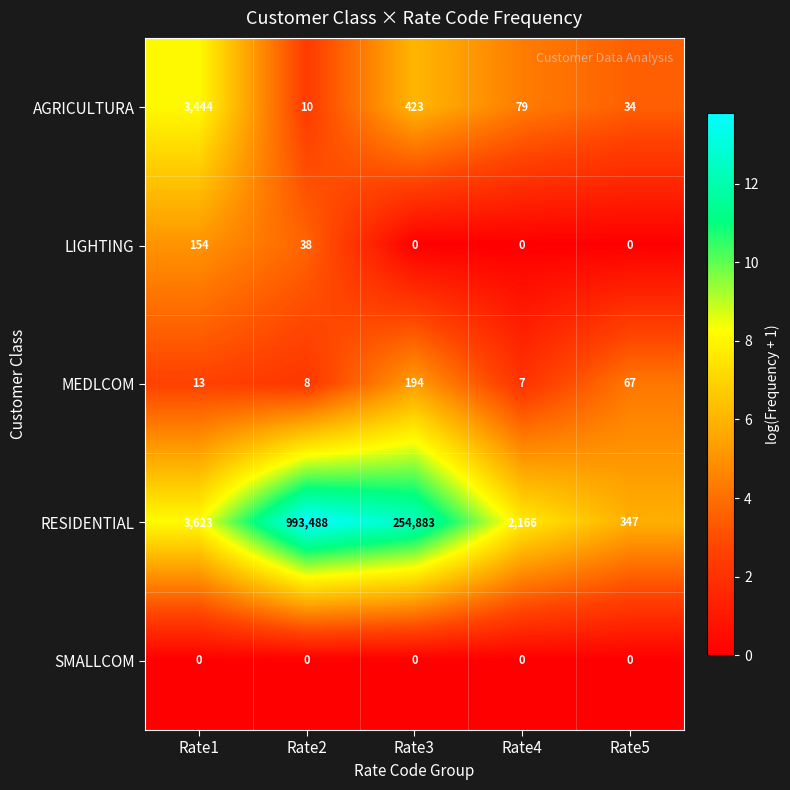

Reading left to right, extract all data points from this chart.

AGRICULTURA: Rate1=3444	Rate2=10	Rate3=423	Rate4=79	Rate5=34
LIGHTING: Rate1=154	Rate2=38	Rate3=0	Rate4=0	Rate5=0
MEDLCOM: Rate1=13	Rate2=8	Rate3=194	Rate4=7	Rate5=67
RESIDENTIAL: Rate1=3623	Rate2=993488	Rate3=254883	Rate4=2166	Rate5=347
SMALLCOM: Rate1=0	Rate2=0	Rate3=0	Rate4=0	Rate5=0